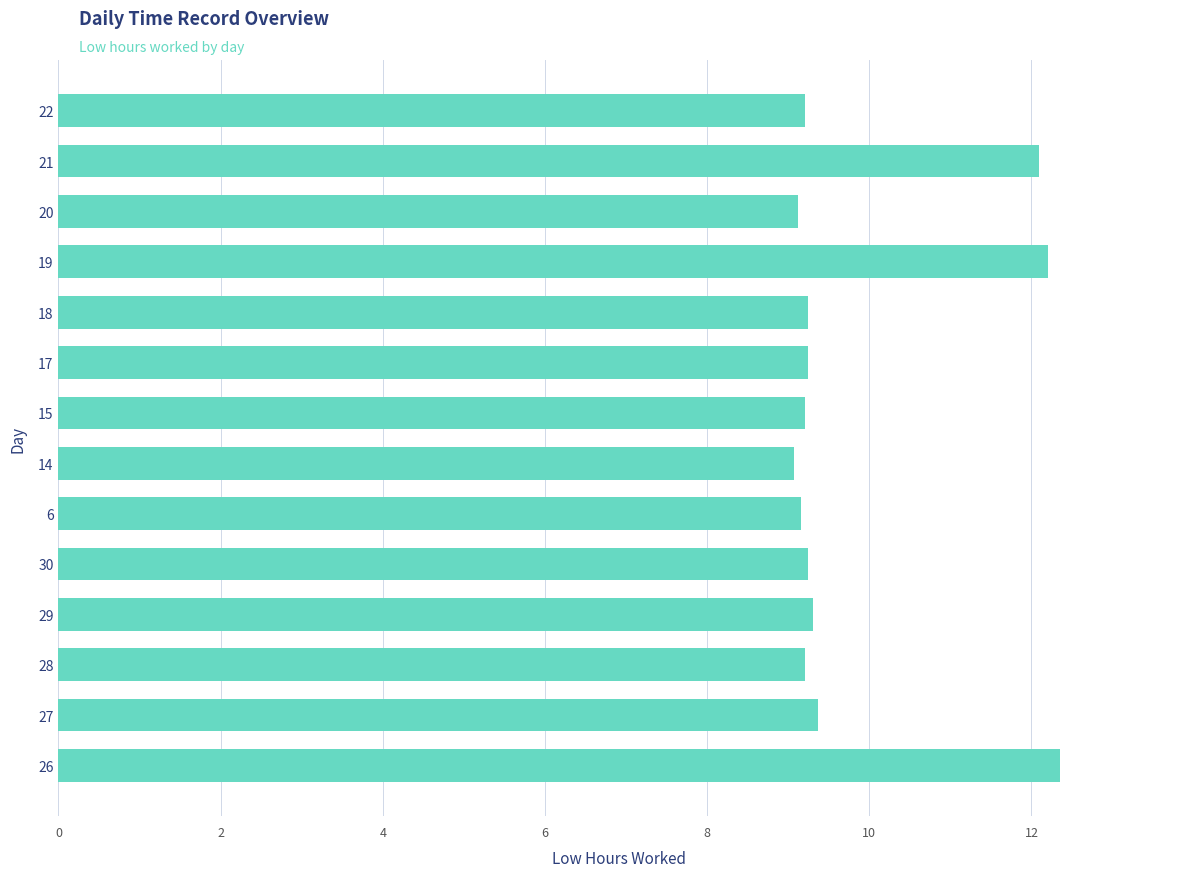

What is the average value?

9.9